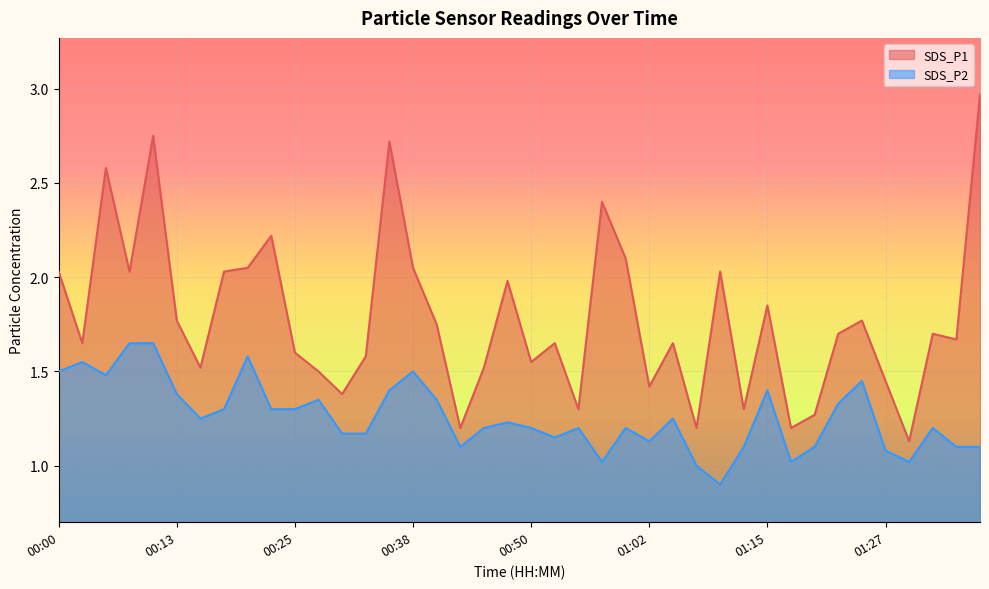

Reading right to left, transcribe all the data shown in this chart.

SDS_P1: 3.0	1.7	1.7	1.1	1.4	1.8	1.7	1.3	1.2	1.9	1.3	2.0	1.2	1.6	1.4	2.1	2.4	1.3	1.6	1.6	2.0	1.5	1.2	1.8	2.0	2.7	1.6	1.4	1.5	1.6	2.2	2.0	2.0	1.5	1.8	2.8	2.0	2.6	1.6	2.0
SDS_P2: 1.1	1.1	1.2	1.0	1.1	1.4	1.3	1.1	1.0	1.4	1.1	0.9	1.0	1.2	1.1	1.2	1.0	1.2	1.1	1.2	1.2	1.2	1.1	1.4	1.5	1.4	1.2	1.2	1.4	1.3	1.3	1.6	1.3	1.2	1.4	1.6	1.6	1.5	1.6	1.5